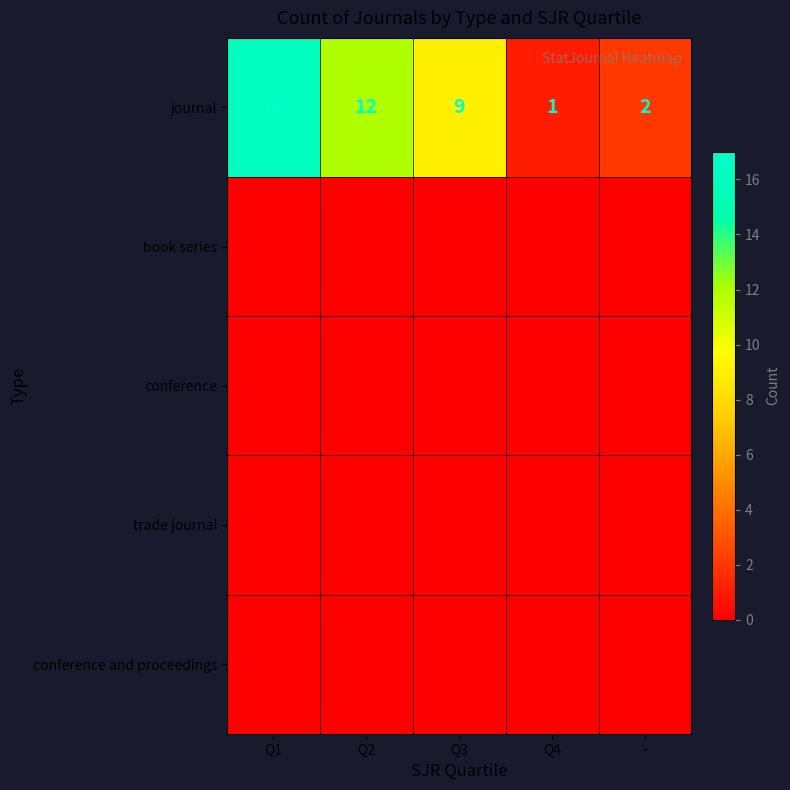

How many data points does each series have?

5